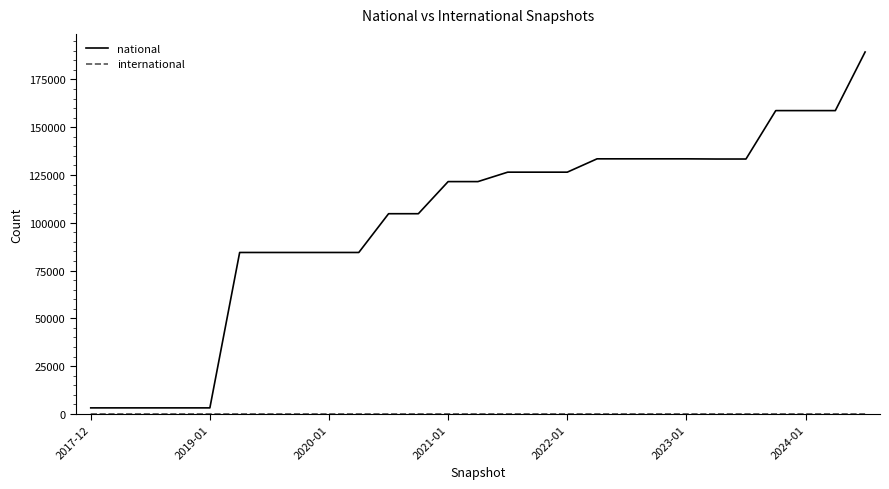

What is the greatest value displayed?

189350